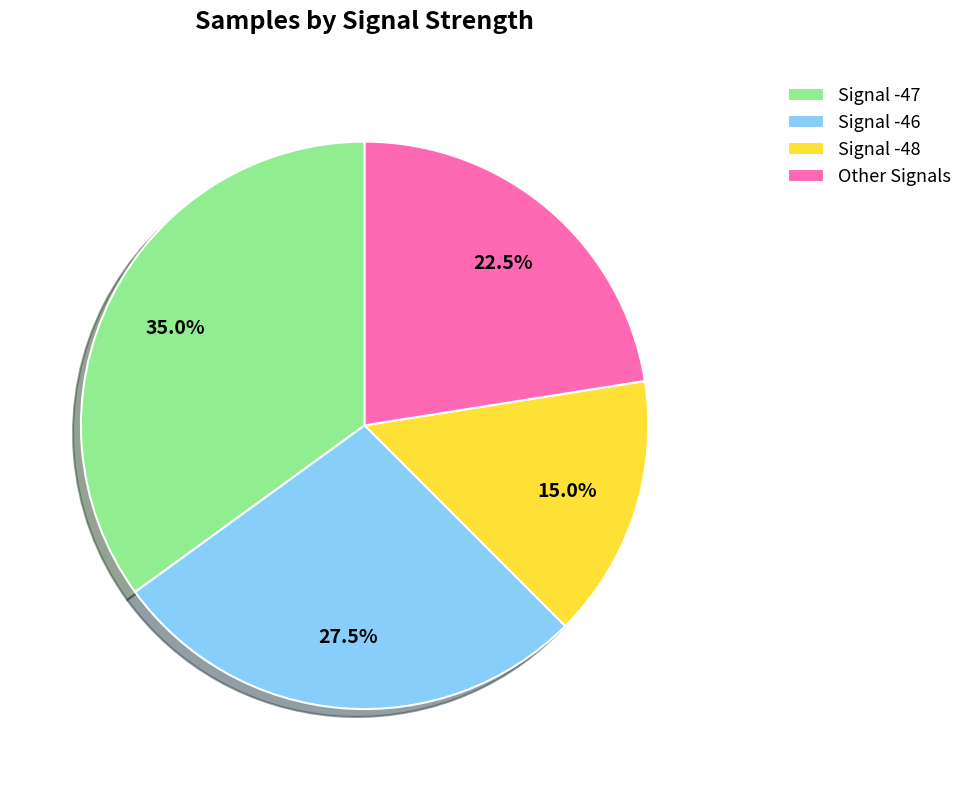

How many slices are in this pie chart?

4